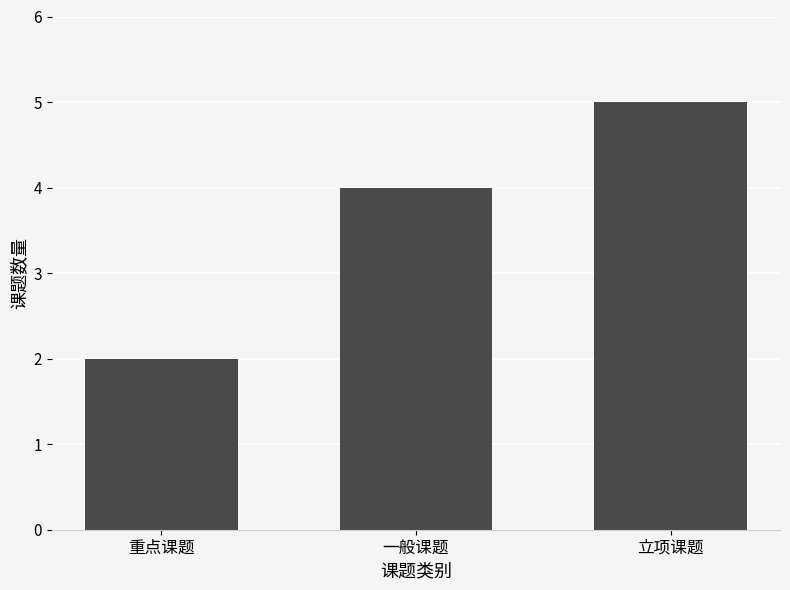

Is it true that the value at 重点课题 is 1?

False